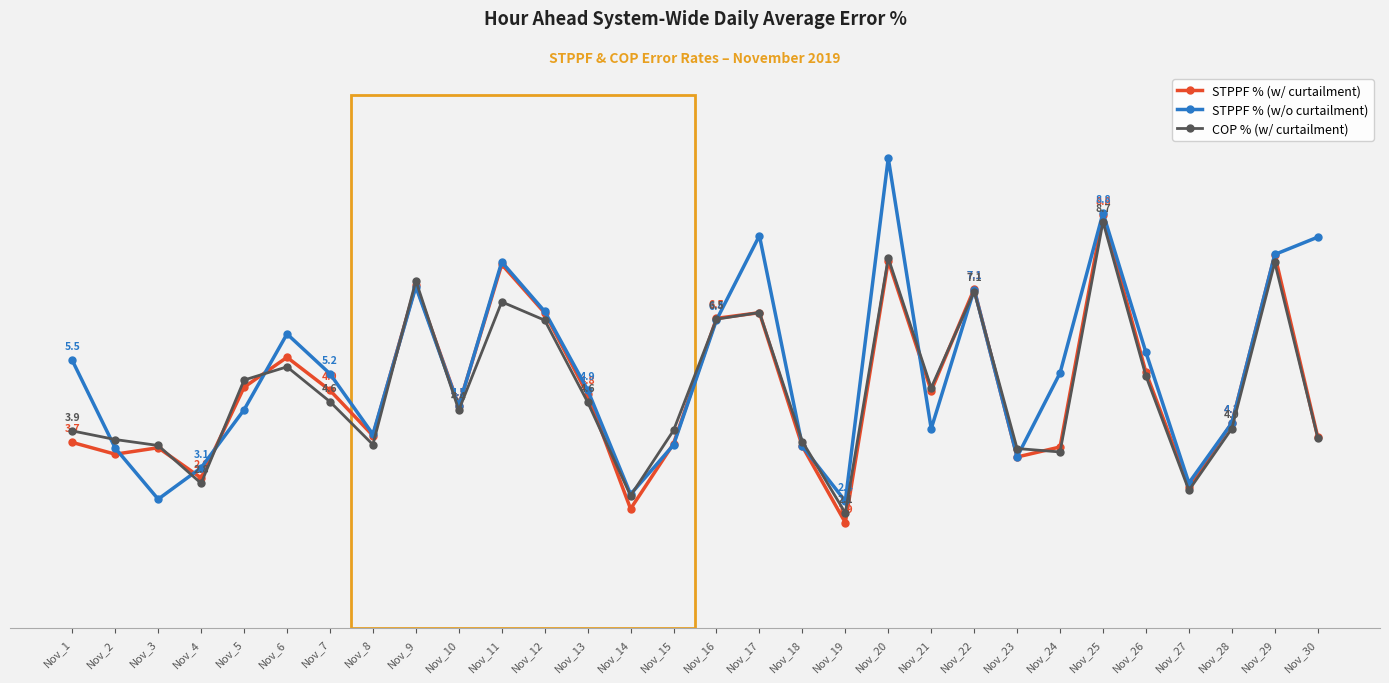

Is this an area chart (filled region under the line)?

No